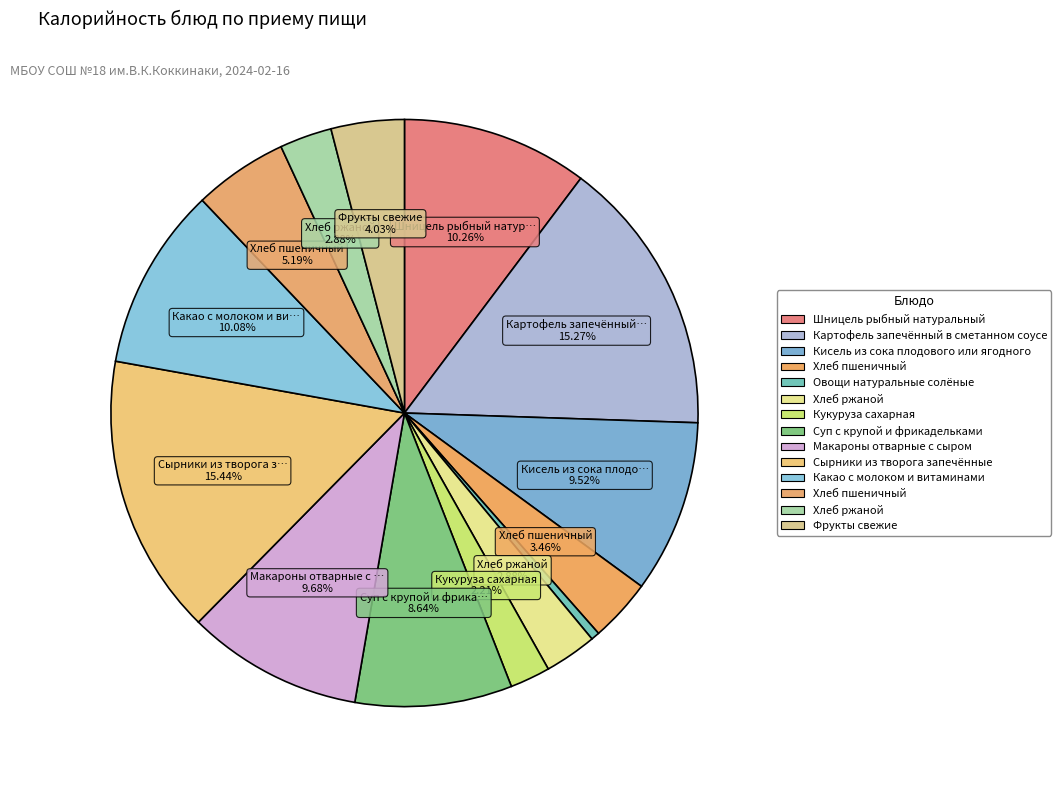

What is the smallest slice in the pie chart?

Овощи натуральные солёные (огурец)